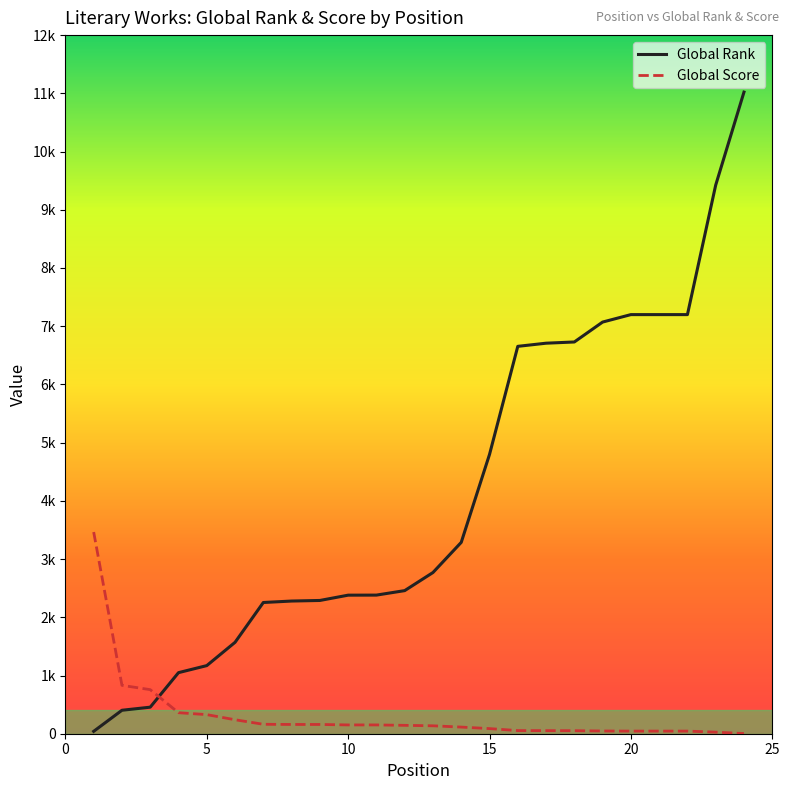

Is this an area chart (filled region under the line)?

No